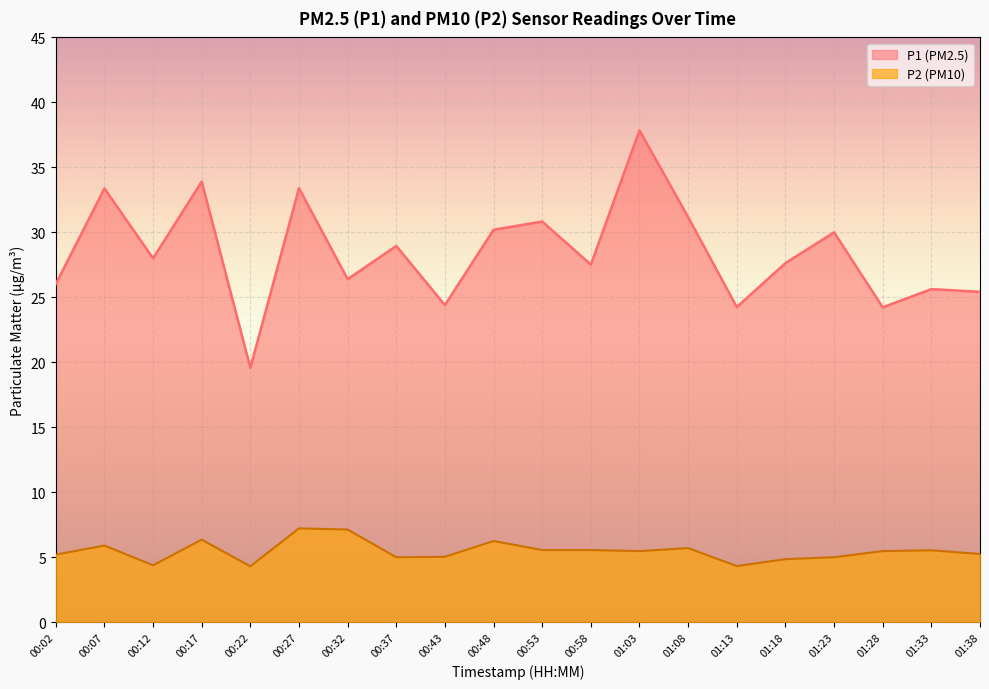

Reading right to left, what are all the values shown in this chart?

P1: 25.4	25.6	24.2	30.0	27.6	24.2	31.2	37.9	27.5	30.8	30.2	24.4	28.9	26.4	33.4	19.6	33.9	28.0	33.4	26.0
P2: 5.2	5.5	5.5	5.0	4.8	4.3	5.7	5.5	5.5	5.5	6.2	5.0	5.0	7.1	7.2	4.3	6.3	4.4	5.9	5.2